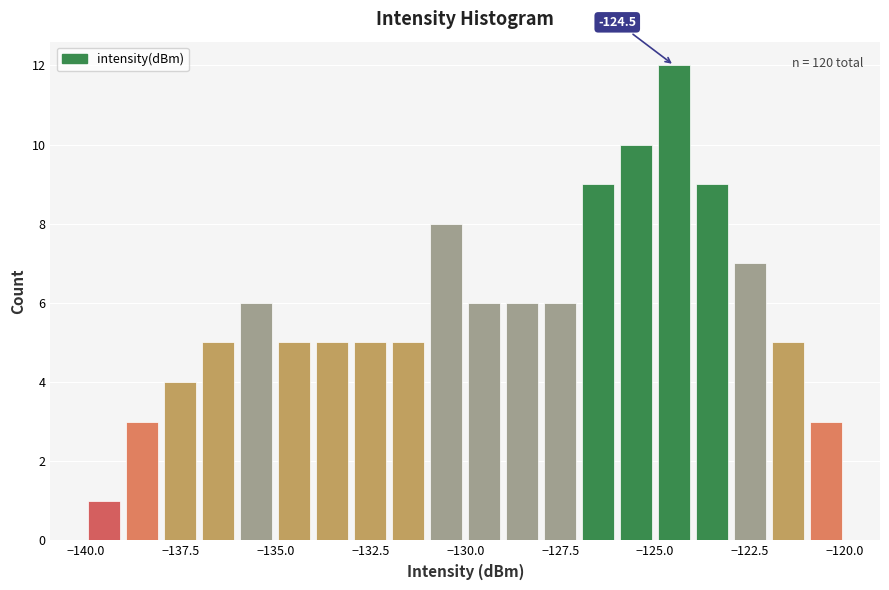

Around what value on the x-axis is the tallest bar? Give the approximate position of its centre, as read against the axis.

-124.5